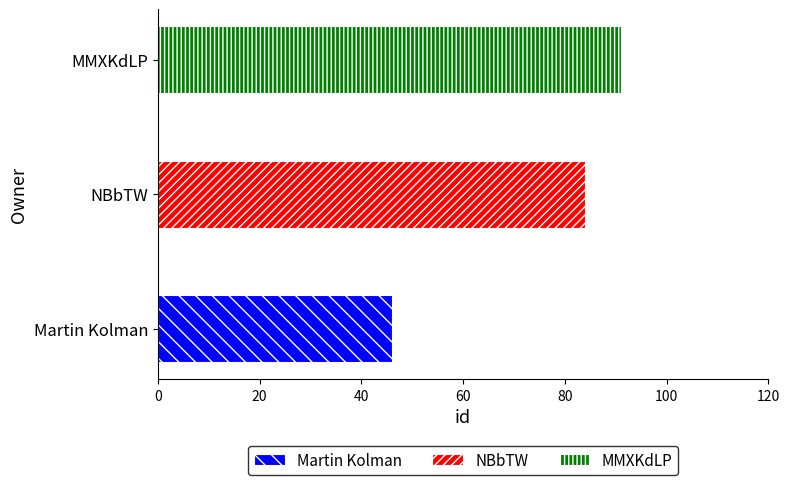

What is the value of the 1st bar from the left?

46